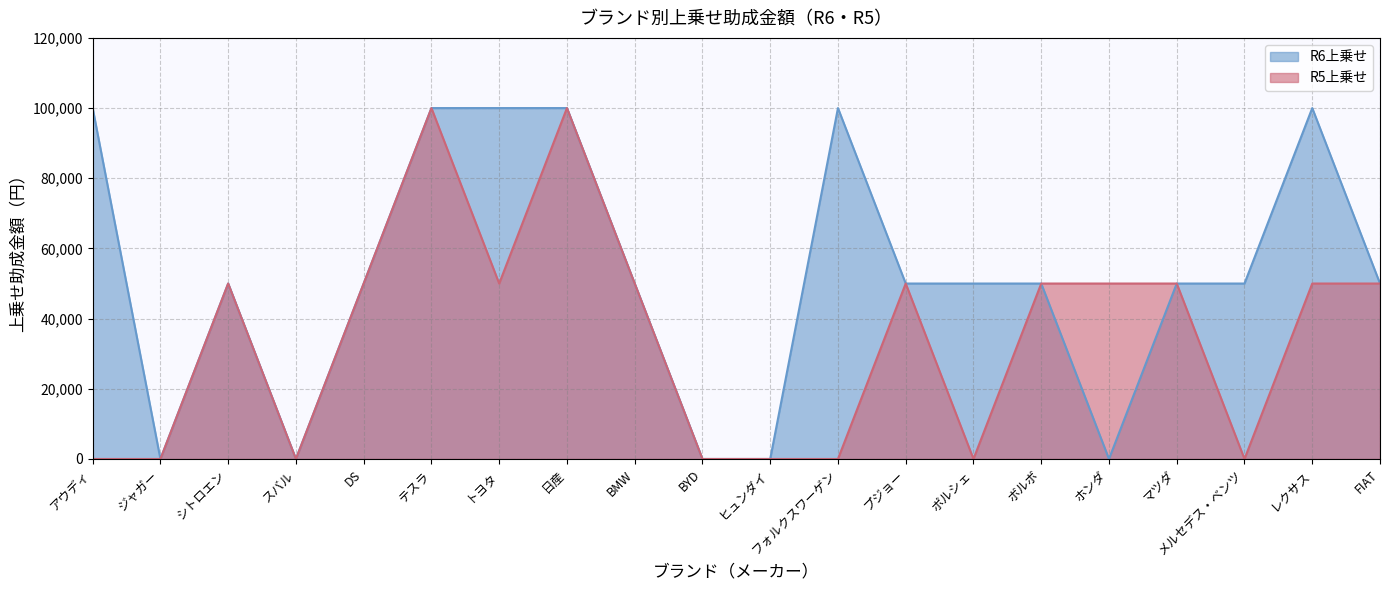

The value of R5上乗せ at レクサス is 77966. True or false?

False